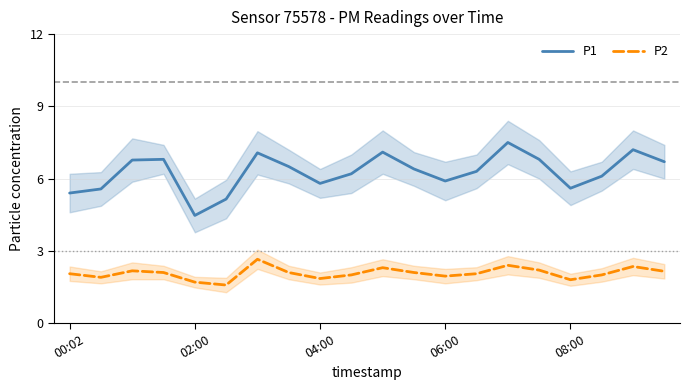

At which label does P2 first exceed 2?

00:02